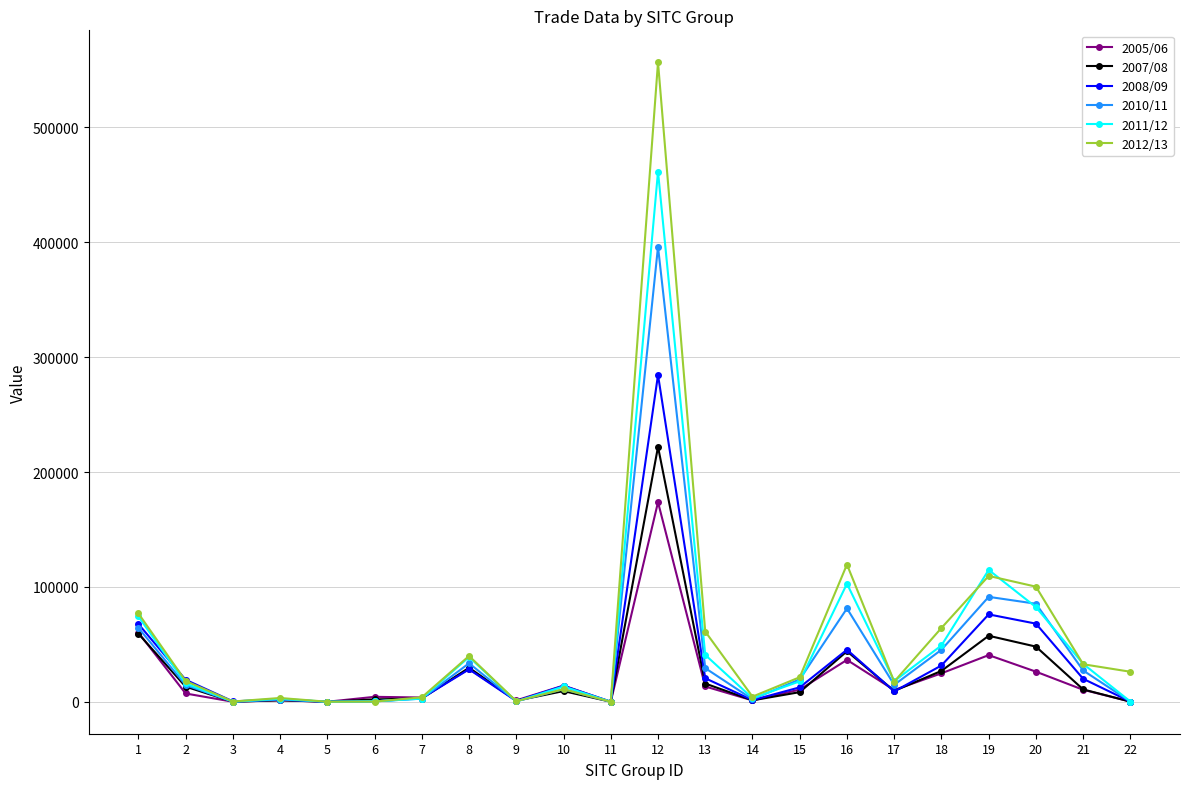

What is the greatest value displayed?

556740.2